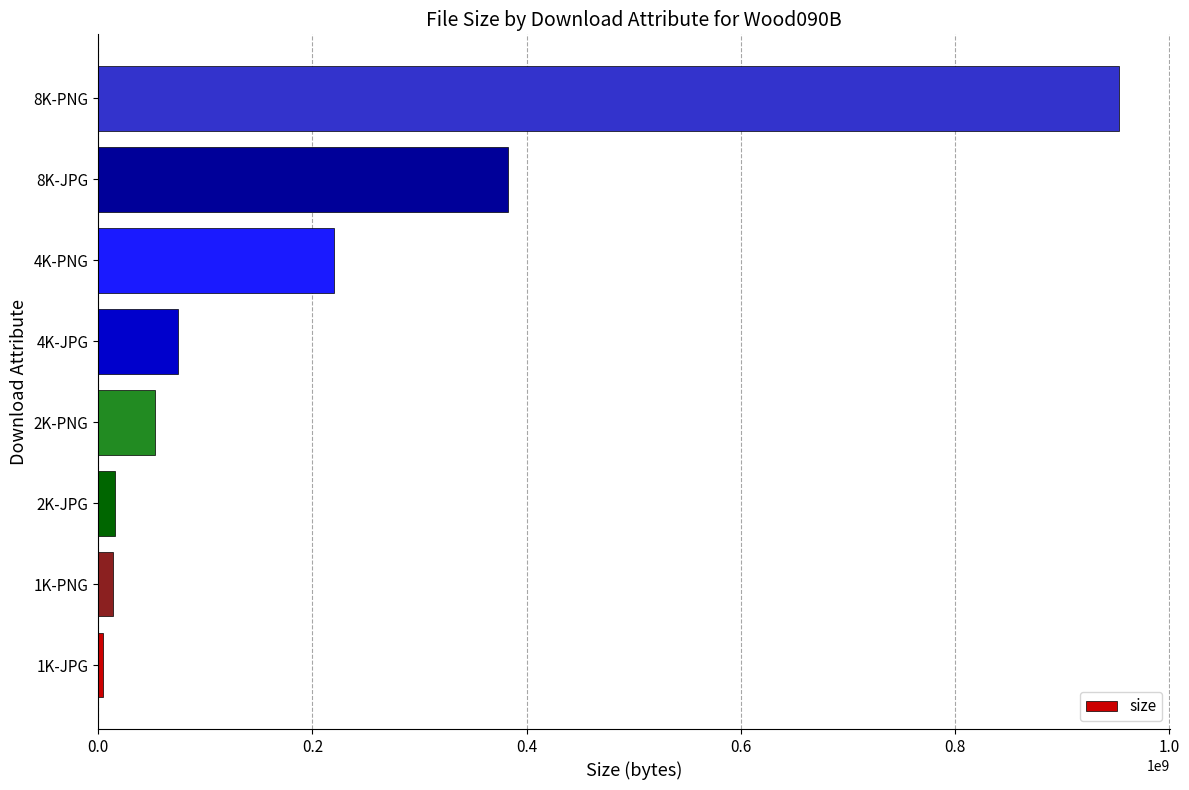

What is the greatest value displayed?

952870854